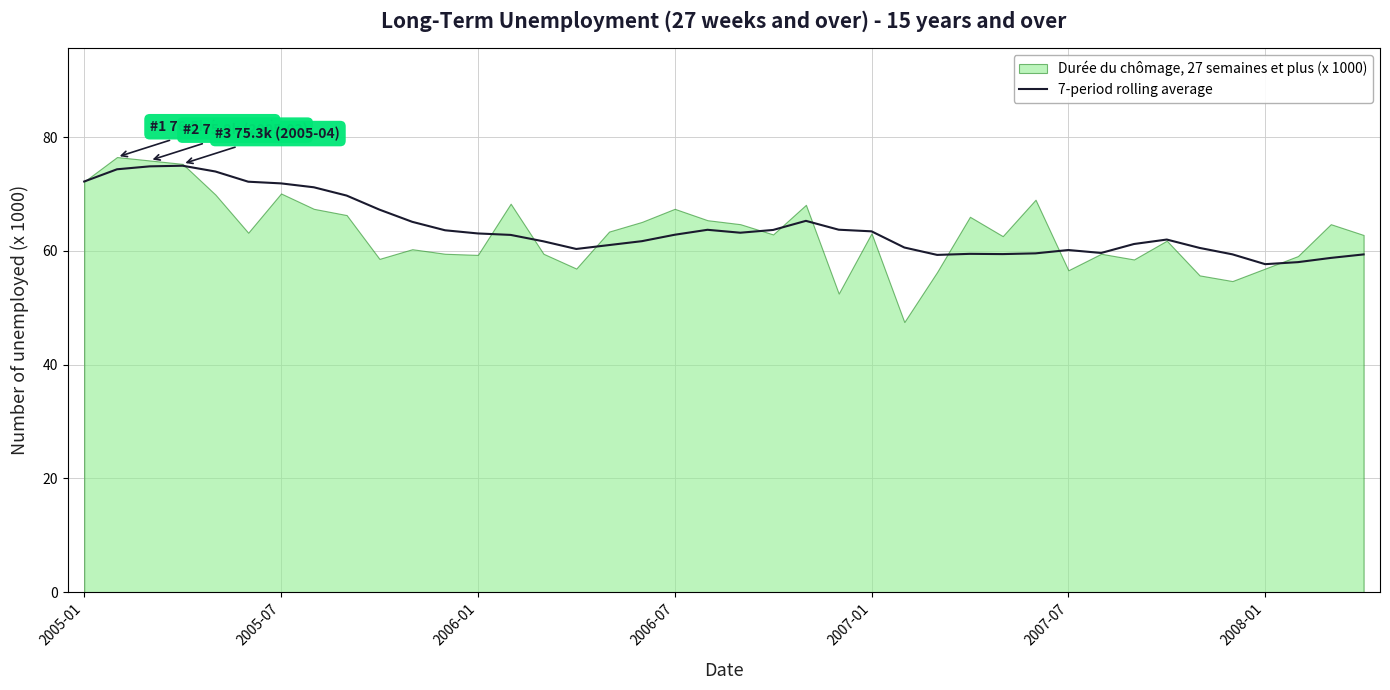

What is the maximum value for 7-period rolling average?

75.0